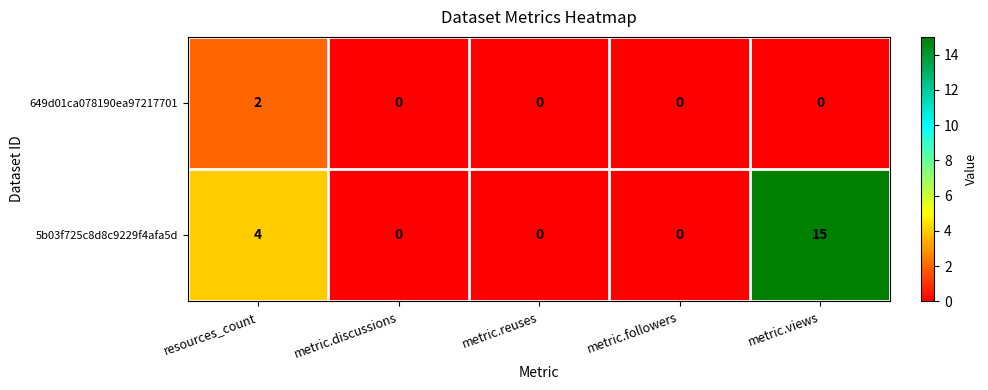

Reading left to right, extract all data points from this chart.

649d01ca078190ea97217701: 2	0	0	0	0
5b03f725c8d8c9229f4afa5d: 4	0	0	0	15